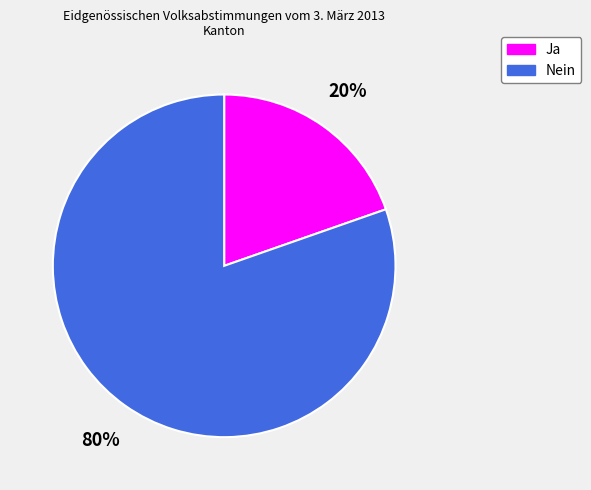

To the nearest percent, what percentage of the pie is Nein?

80%